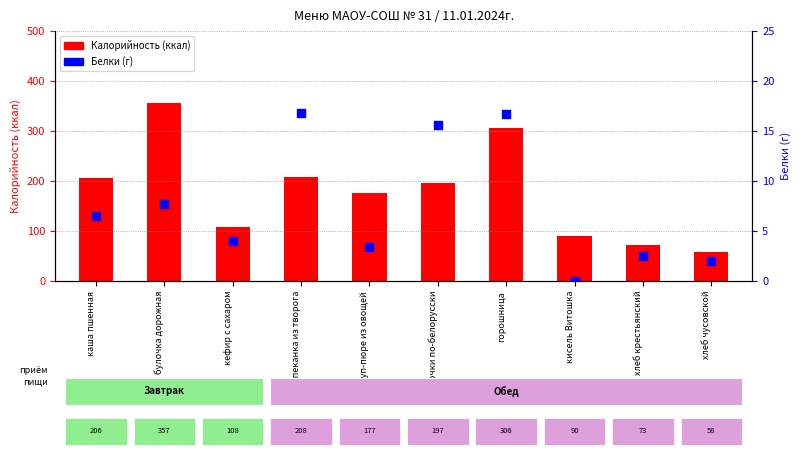

At which category is the sum across all series the highest?

булочка дорожная